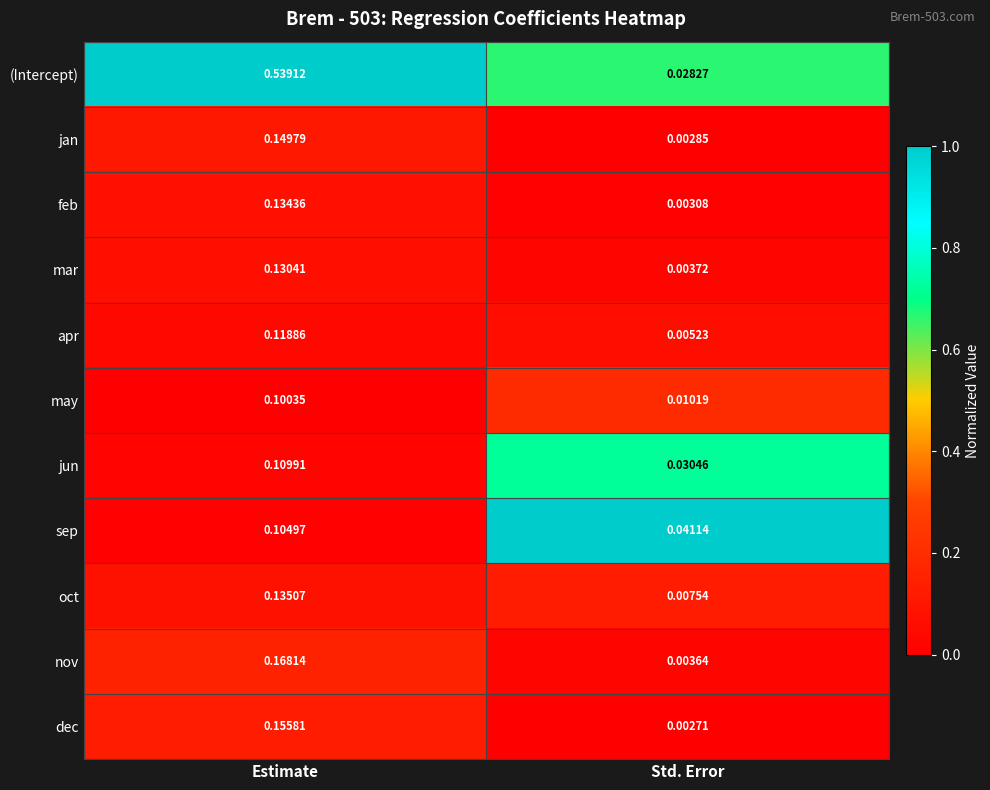

At how many categories does at least one series exceed 0?

2